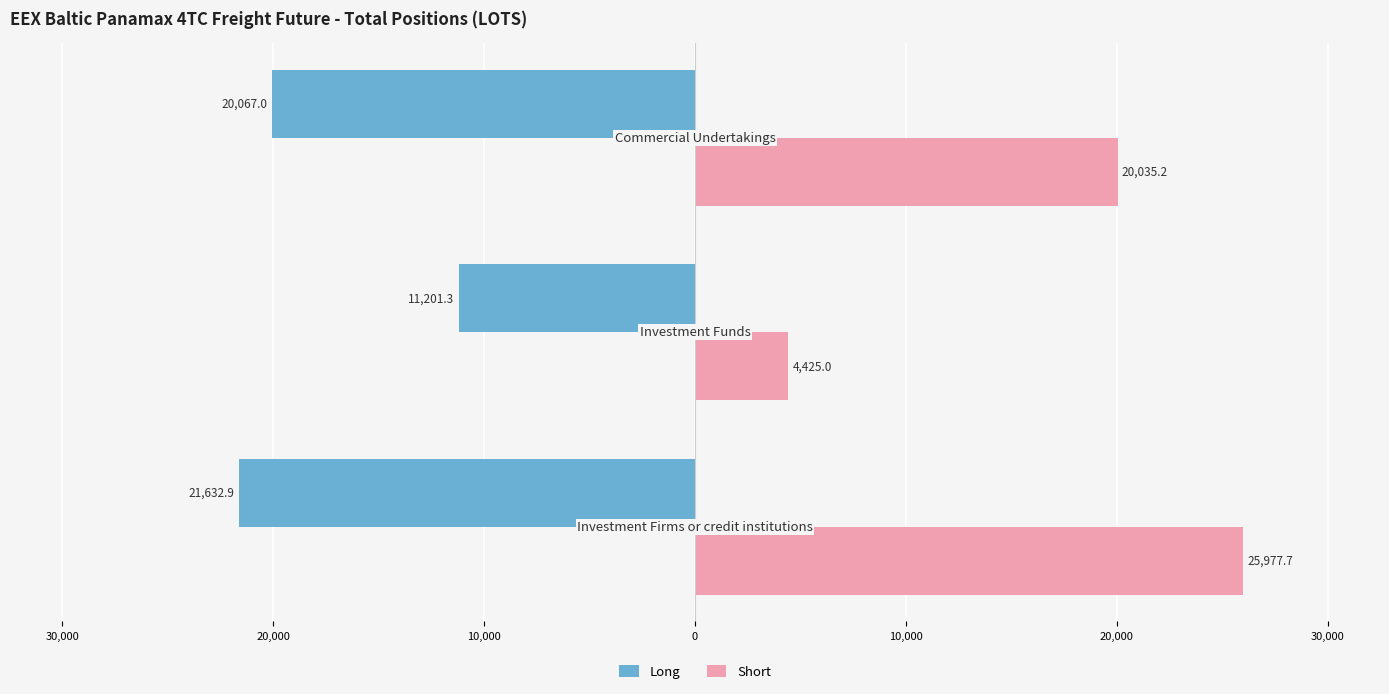

What is the difference between the maximum and minimum values in the Long series?

10431.6